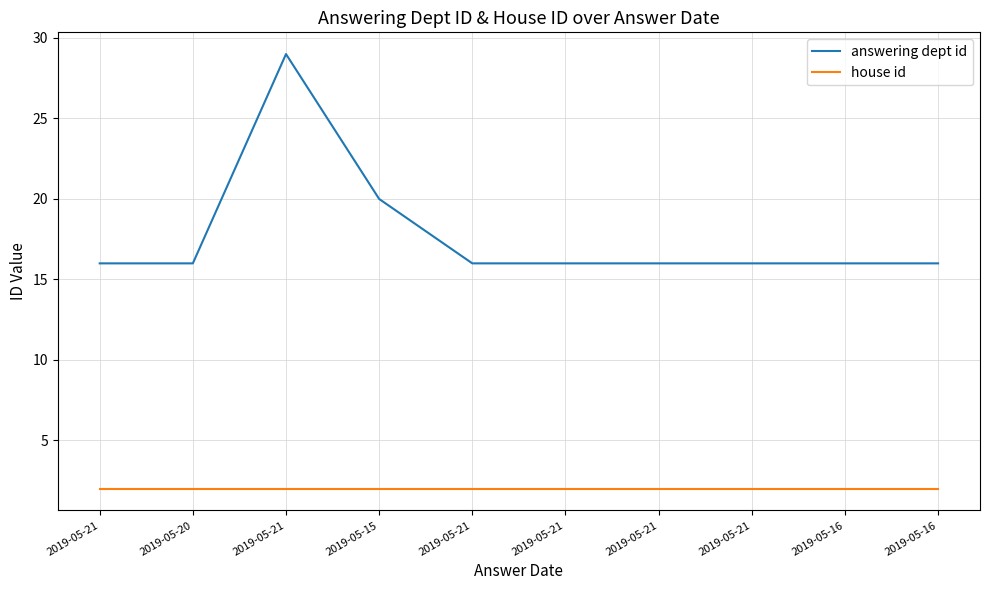

Does the chart have visible grid lines?

Yes